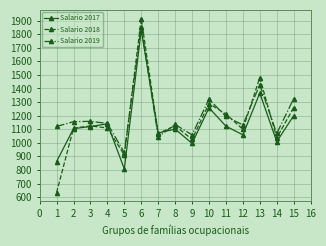

Which series changed the most between 1 and 4?

Salario 2018